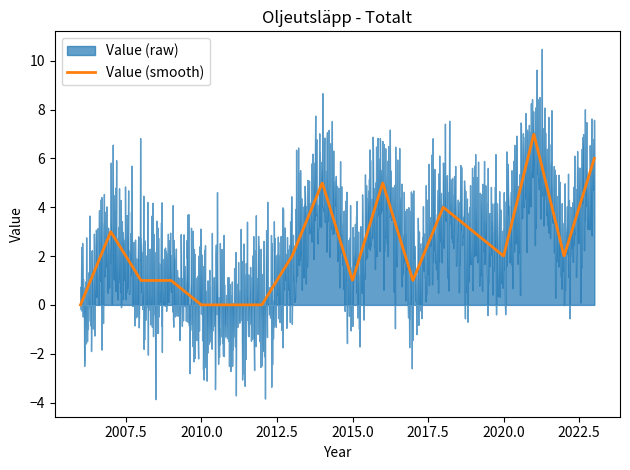

How many lines are shown in the chart?

1